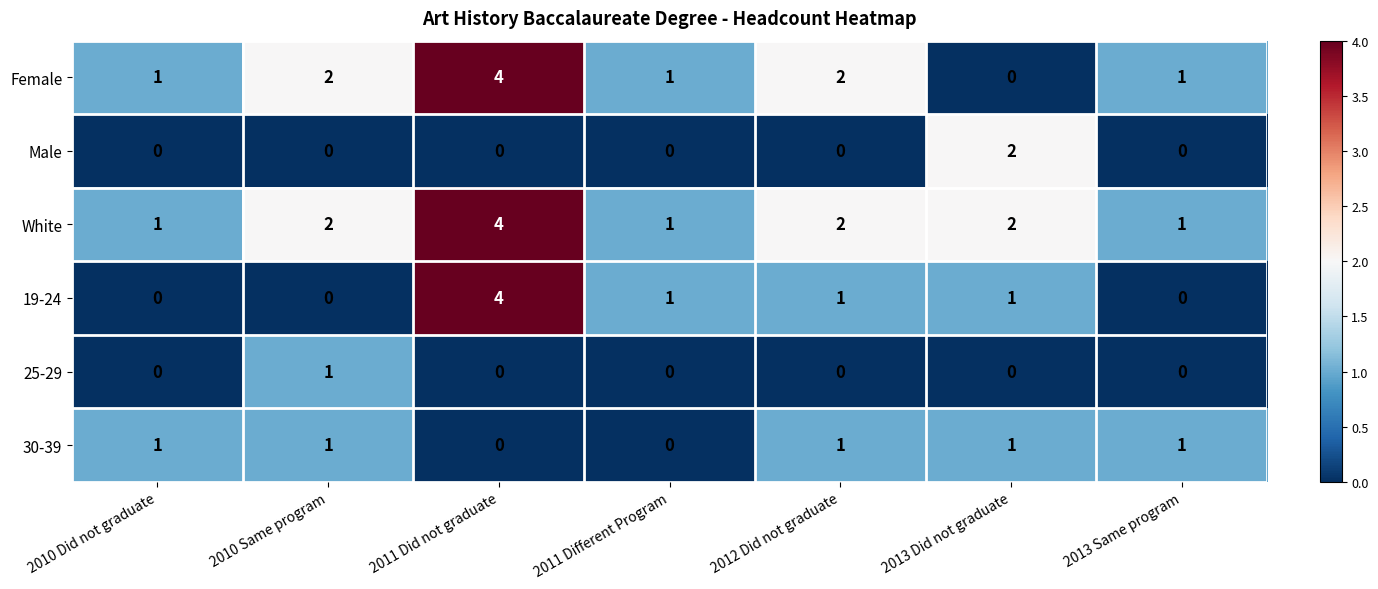

At how many categories does at least one series exceed 3?

1